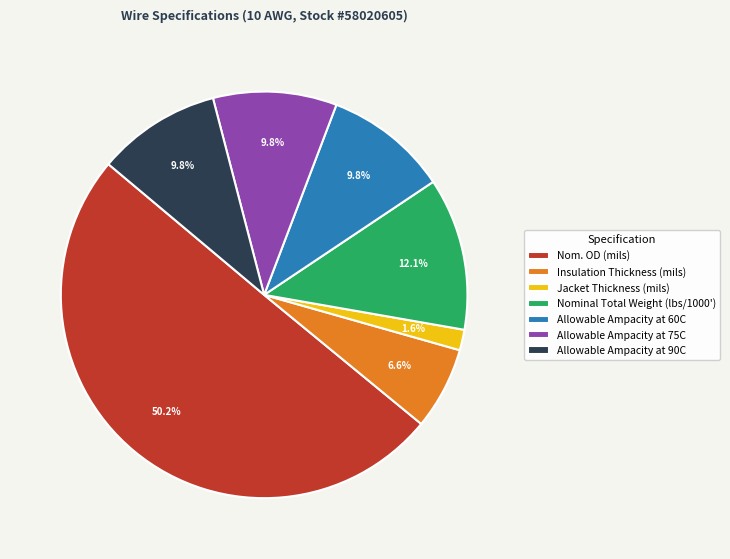

What percentage is NOT represented by Nominal Total Weight (lbs/1000')?

87.9%